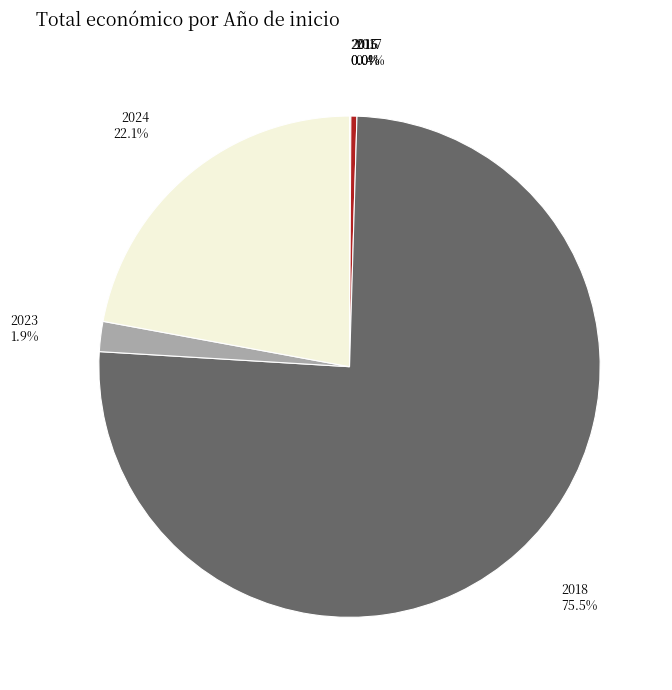

Is there any slice that represents more than half of the pie?

Yes